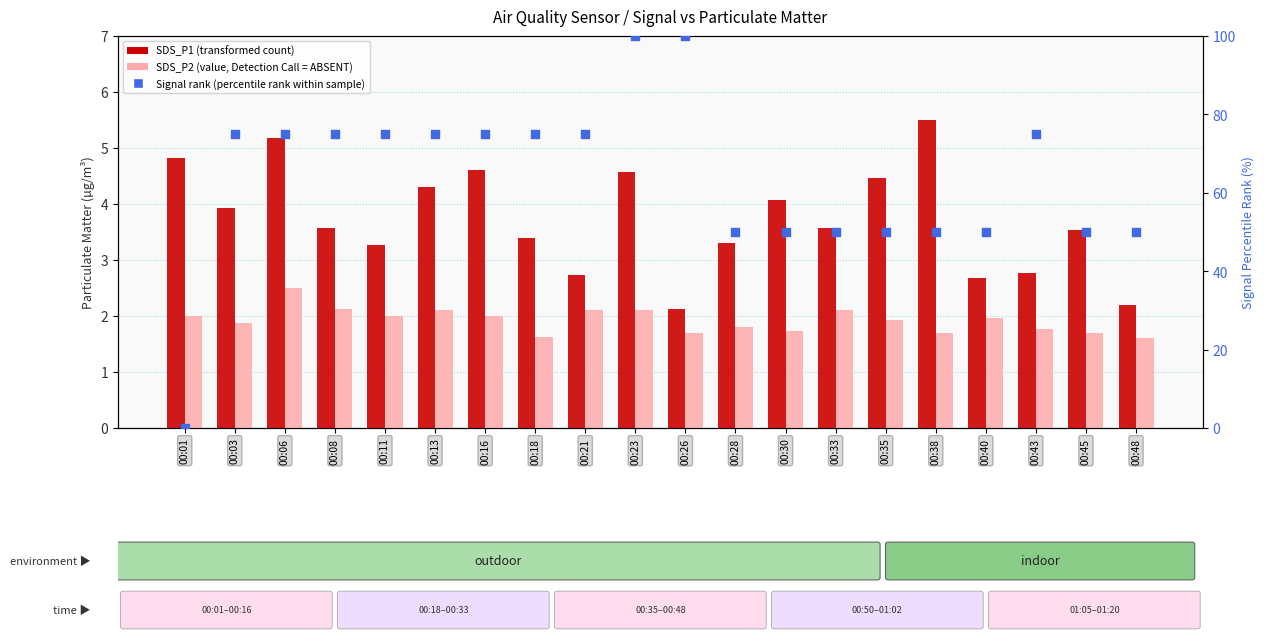

What are all the series names shown in the legend?

SDS_P1 (transformed count), SDS_P2 (value, Detection Call = ABSENT), Signal rank (percentile rank within sample)